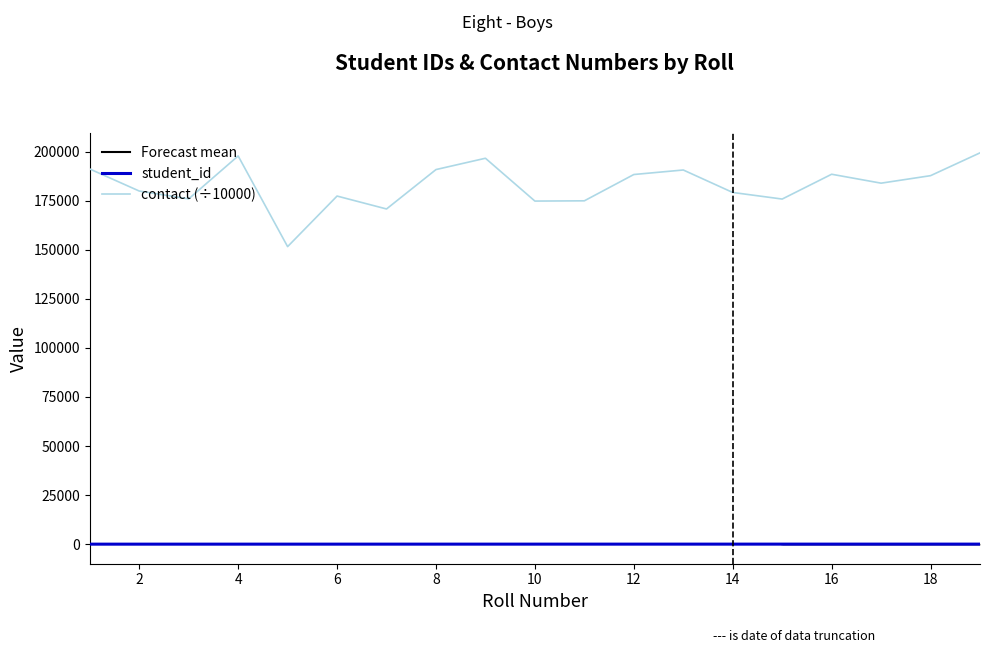

True or false: student_id and contact (÷10000) cross at least once.

False